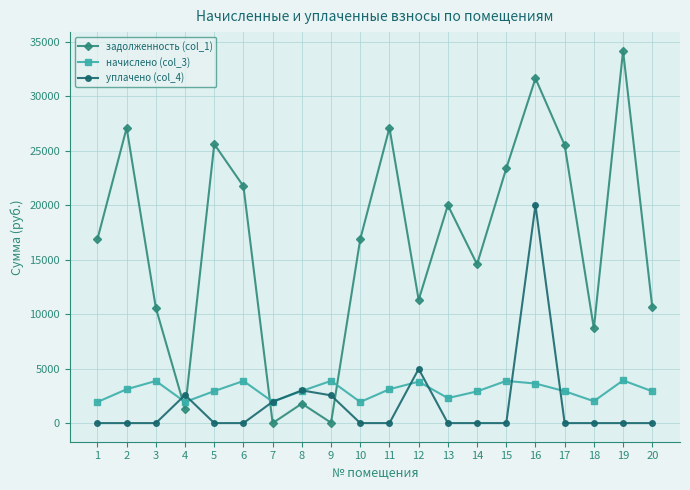

What is the total value across all series at 4?

5807.4